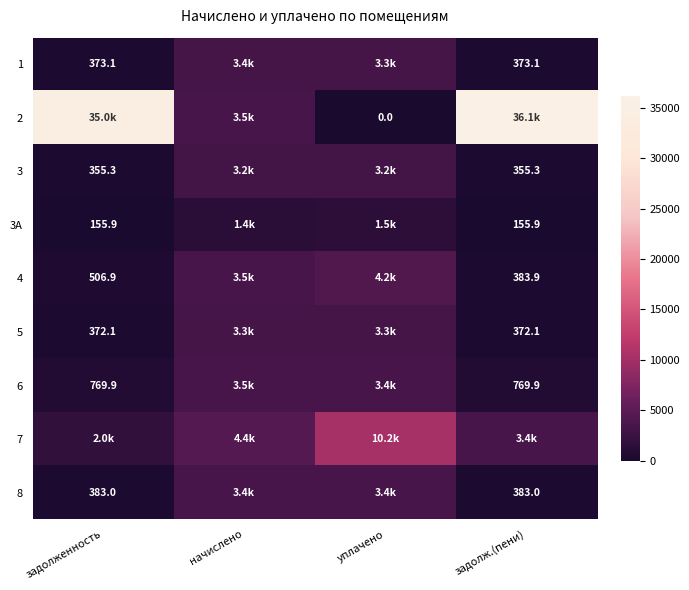

Is the value of 5 at задолженность greater than the value of 6 at задолженность?

No